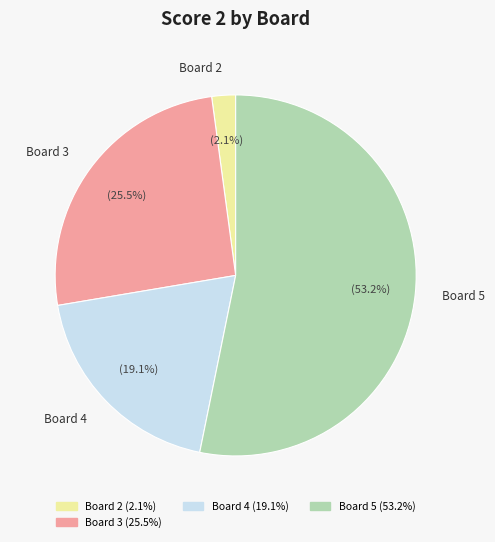

Does any single category account for the majority?

Yes